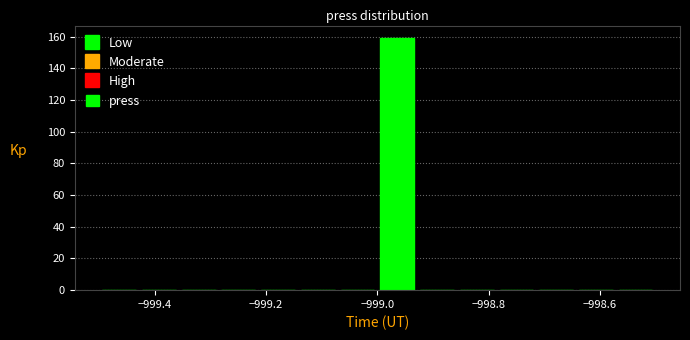

Around what value on the x-axis is the tallest bar? Give the approximate position of its centre, as read against the axis.

-998.96